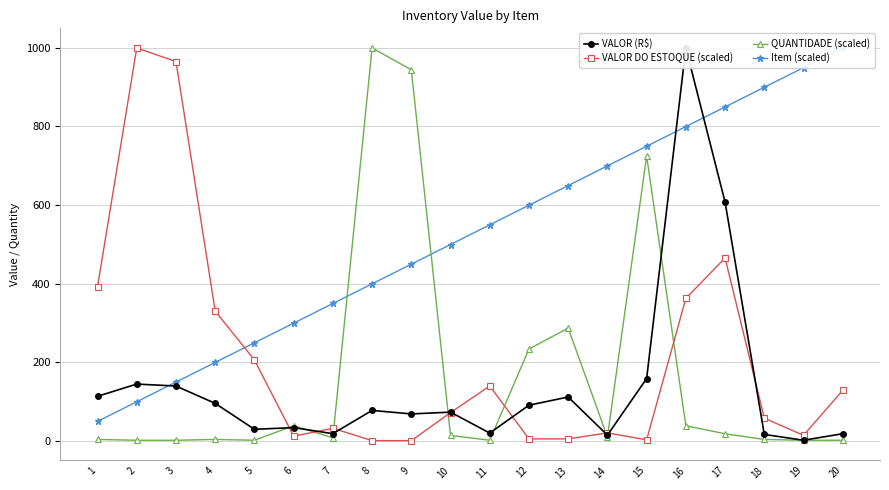

Which has a higher value, 8 or 10?

8